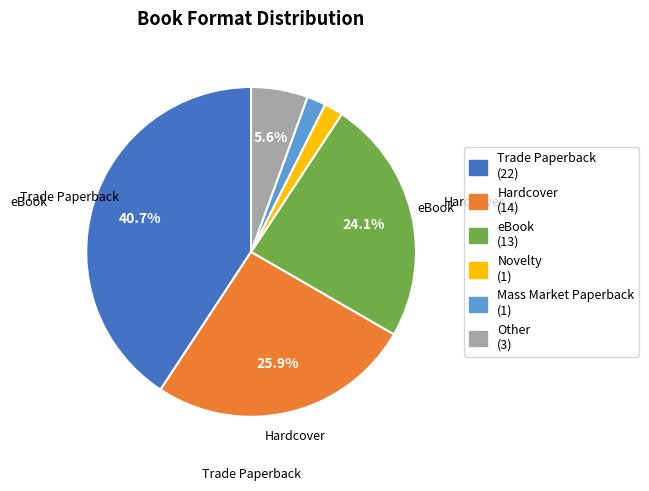

Does any single category account for the majority?

No